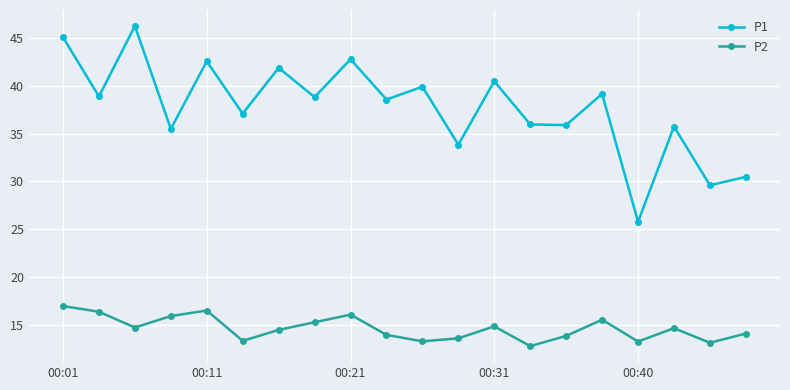

What is the minimum value for P2?

12.8